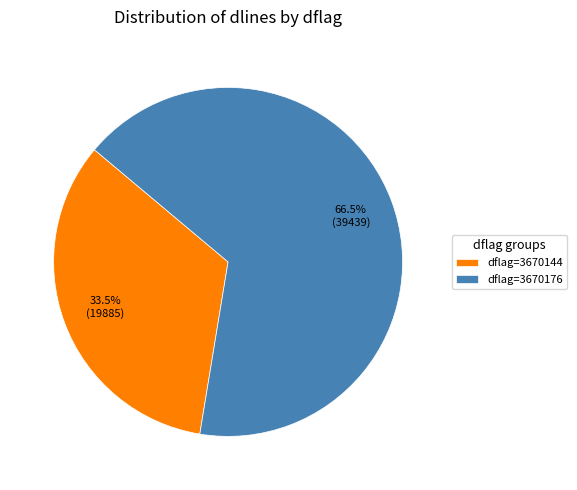

Which category accounts for the majority?

dflag=3670176